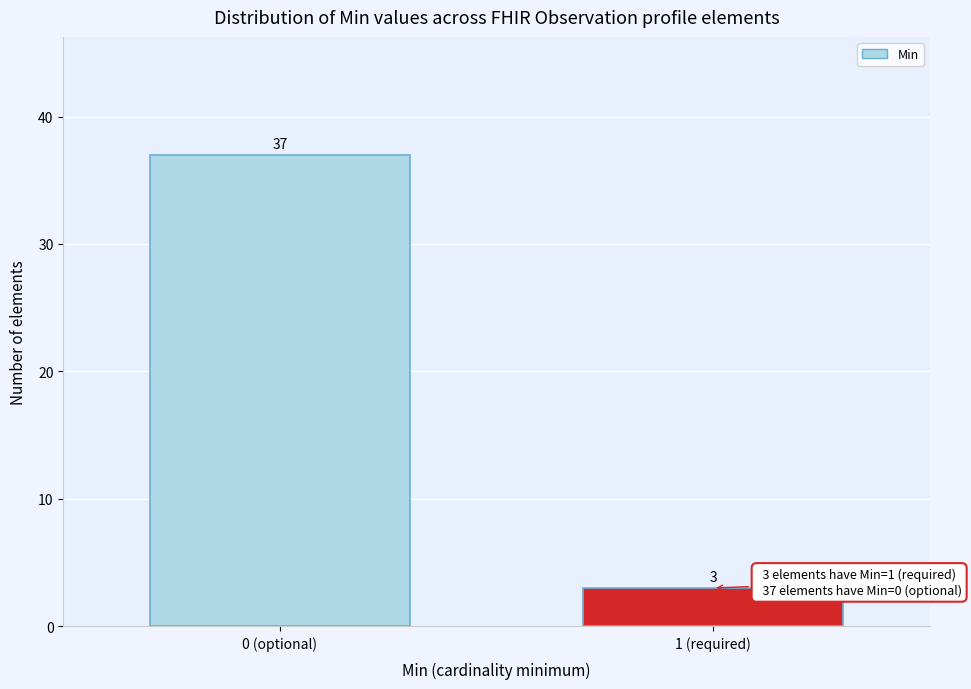

Reading right to left, transcribe all the data shown in this chart.

3	37